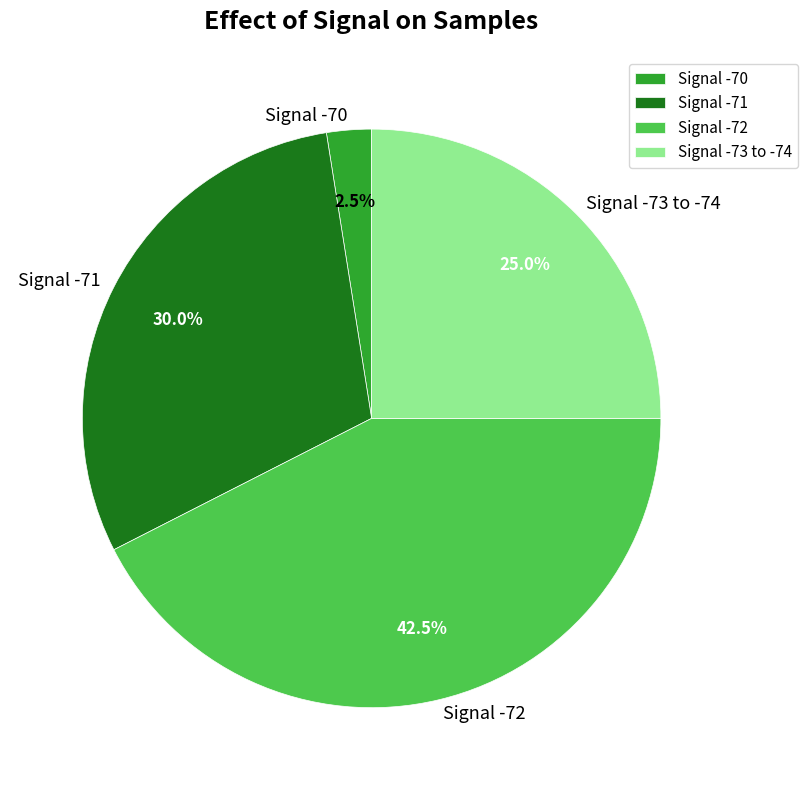

Rank the categories by value from lowest to highest.

Signal -70, Signal -73 to -74, Signal -71, Signal -72